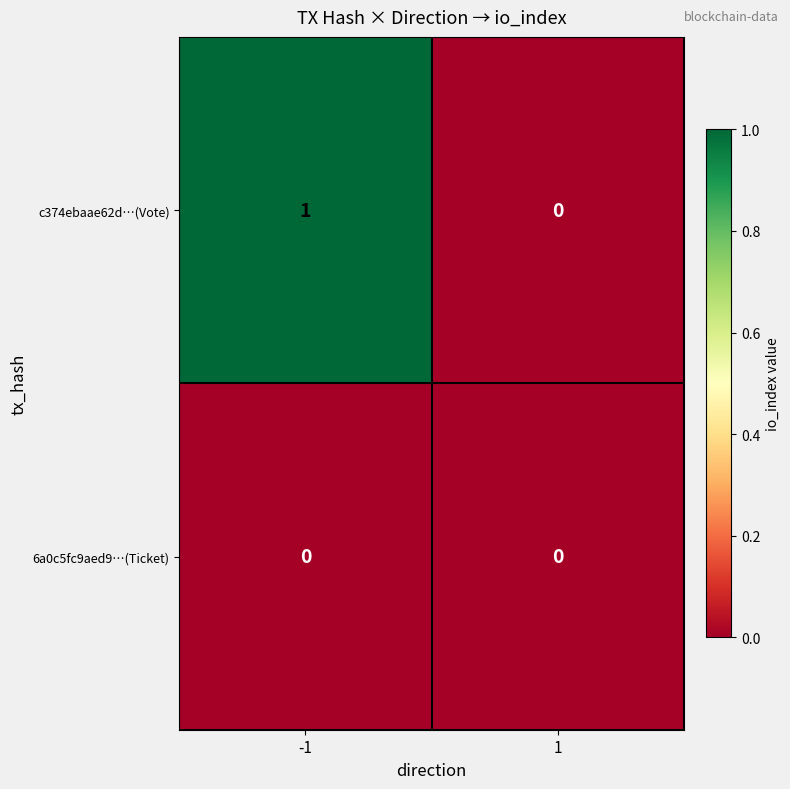

The value of c374ebaae62d…(Vote) at -1 is 1. True or false?

True